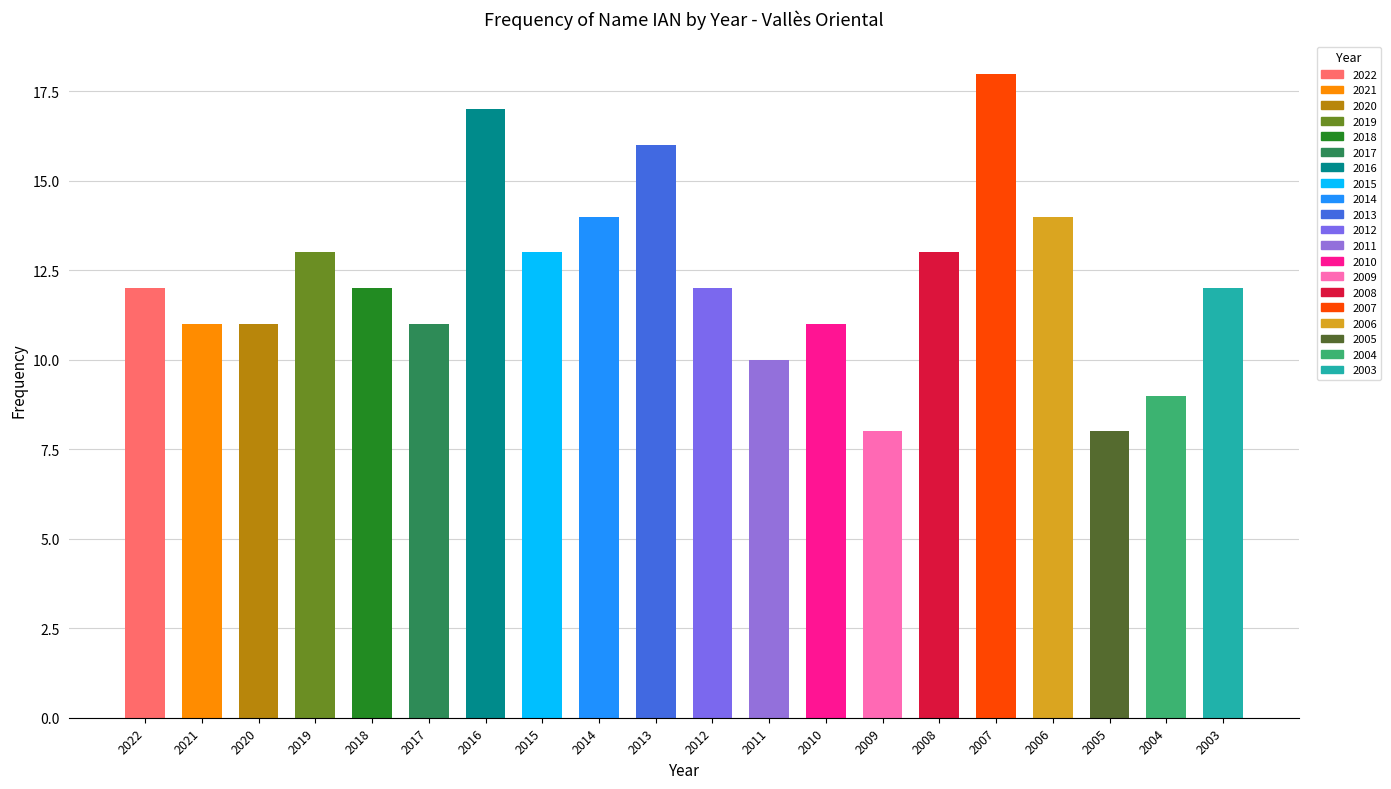

How many series are shown in this chart?

1